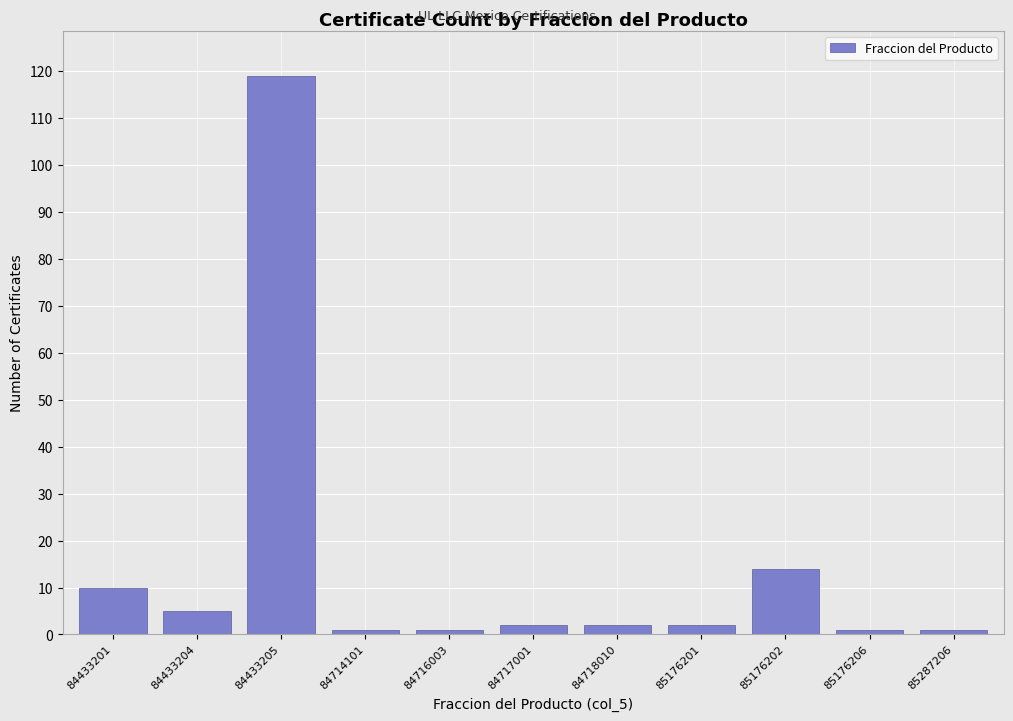

Reading left to right, list all the values displayed in this chart.

84433201=10	84433204=5	84433205=119	84714101=1	84716003=1	84717001=2	84718010=2	85176201=2	85176202=14	85176206=1	85287206=1